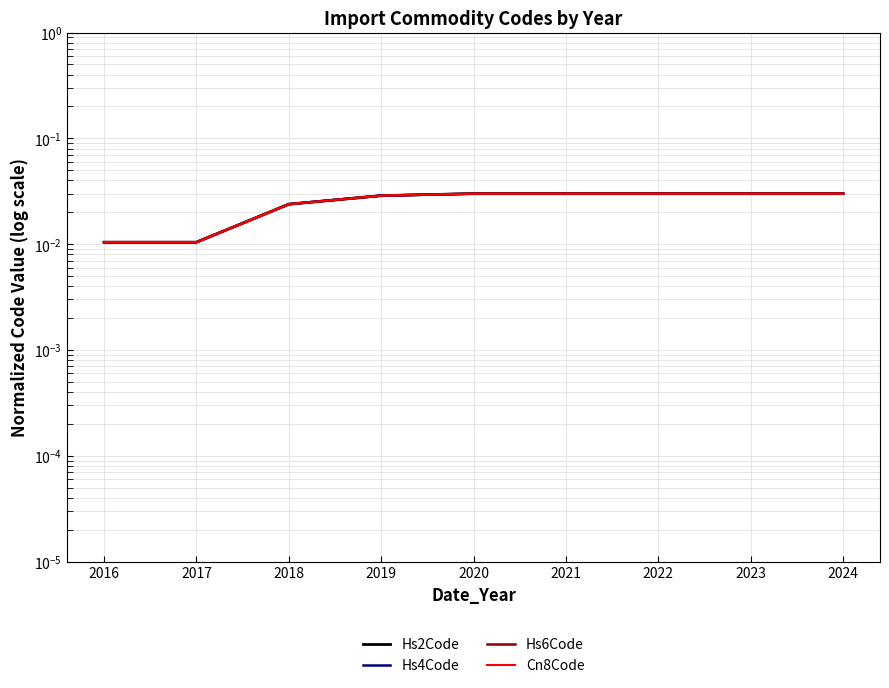

Reading left to right, what are all the values shown in this chart?

Hs2Code: 0.0	0.0	0.0	0.0	0.0	0.0	0.0	0.0	0.0
Hs4Code: 0.0	0.0	0.0	0.0	0.0	0.0	0.0	0.0	0.0
Hs6Code: 0.0	0.0	0.0	0.0	0.0	0.0	0.0	0.0	0.0
Cn8Code: 0.0	0.0	0.0	0.0	0.0	0.0	0.0	0.0	0.0